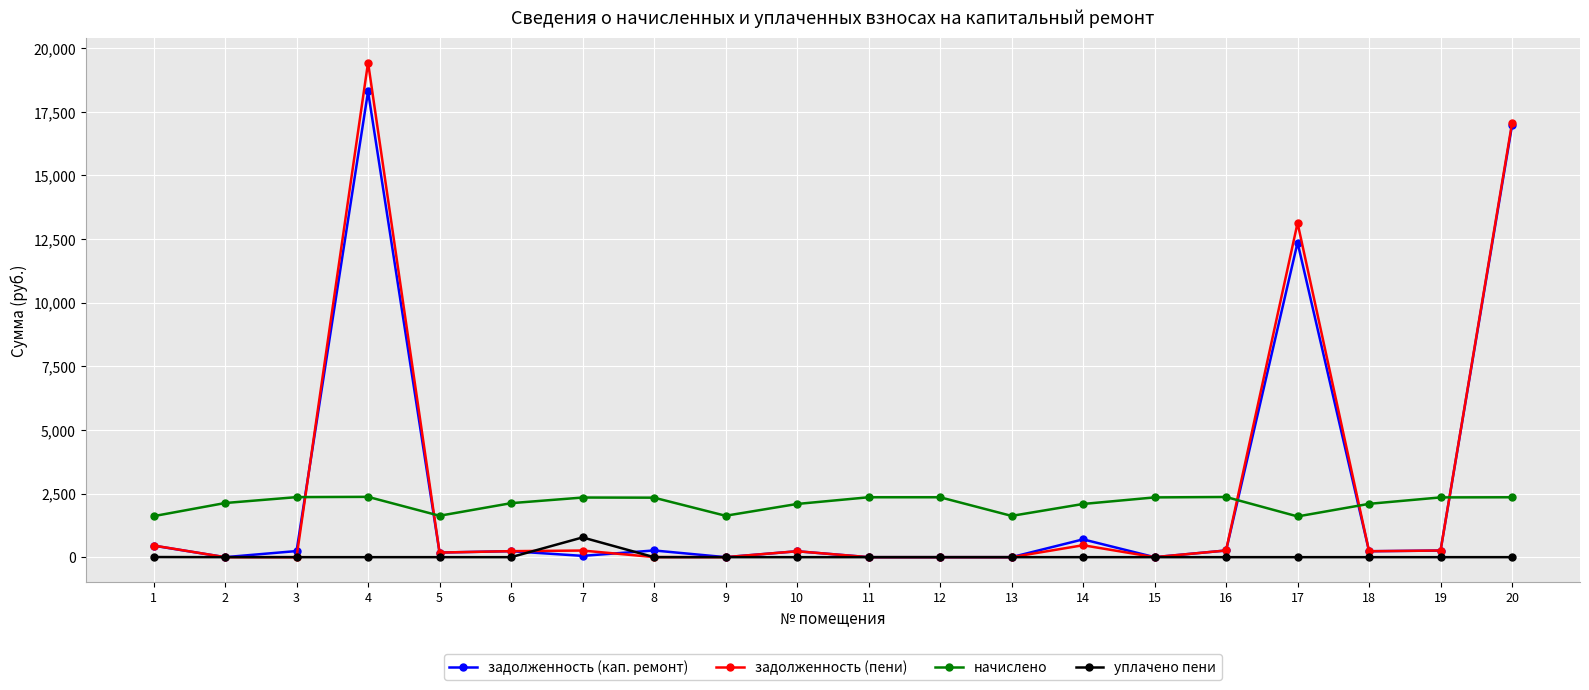

What is the total value across all series at 9?

1626.9